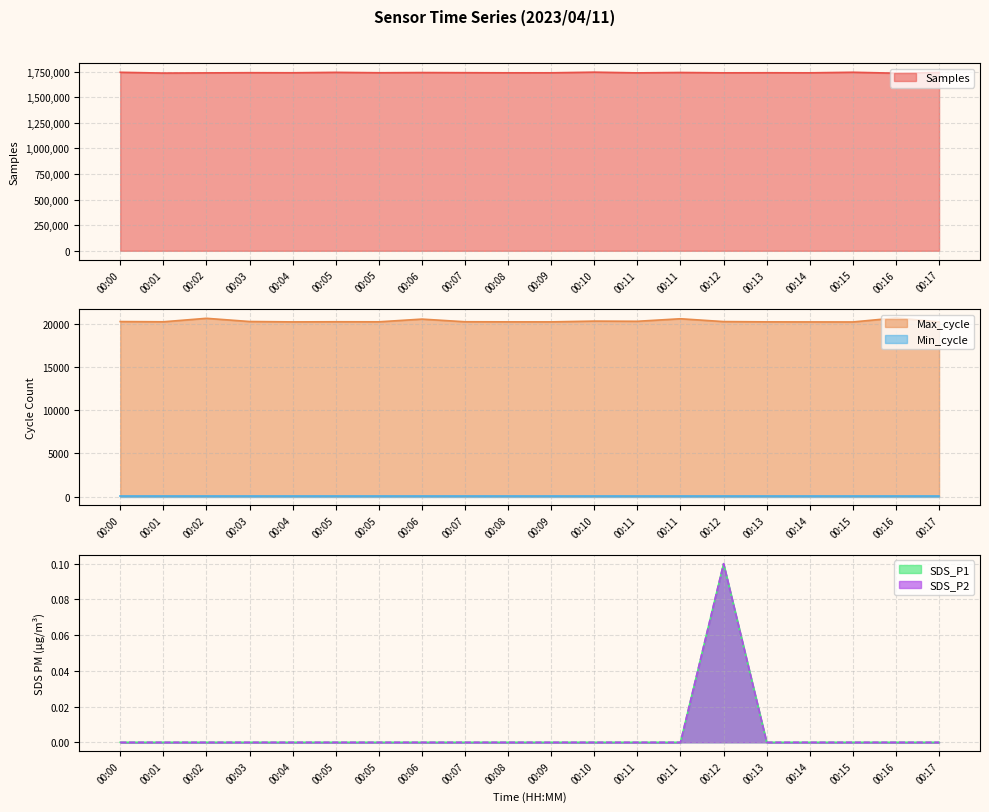

The SDS_P2 series shows 0.0 at 00:16. True or false?

True